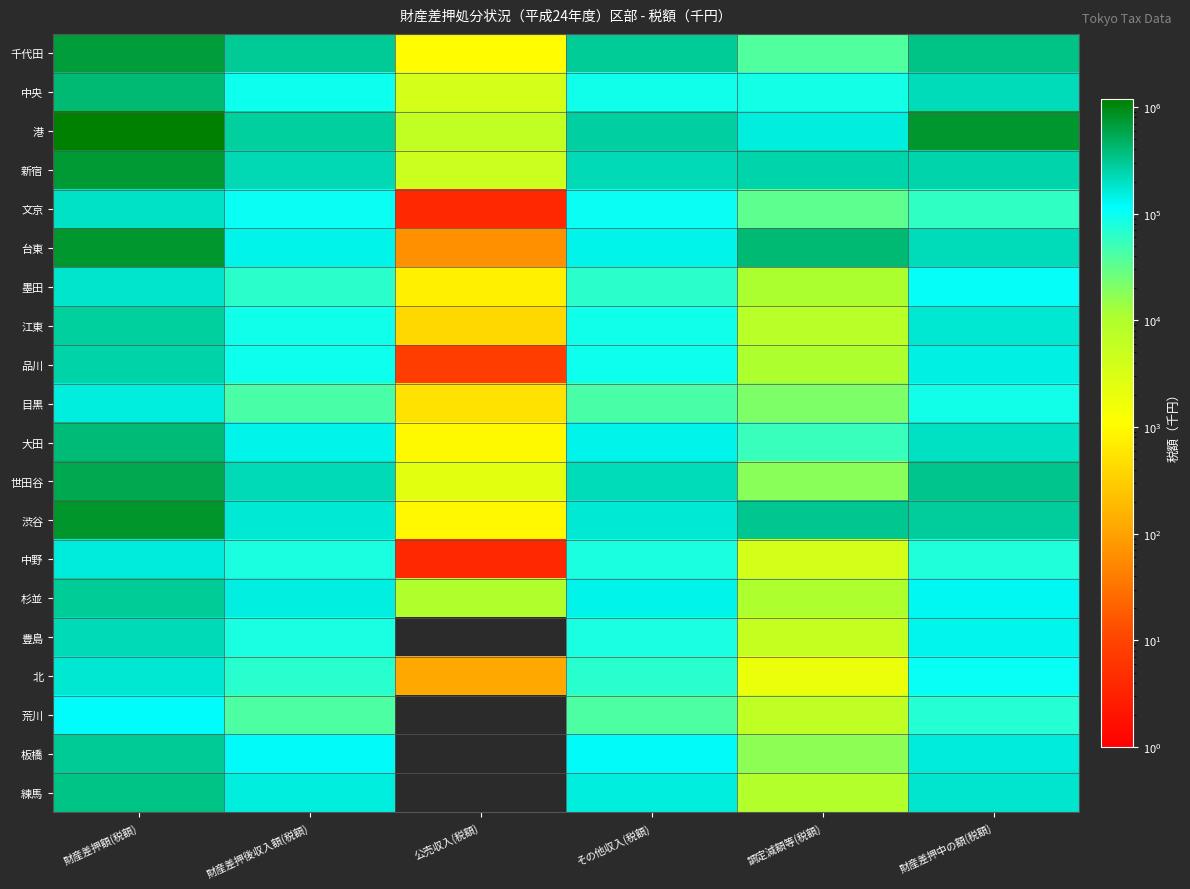

Rank the series at 財産差押後収入額(税額) from highest to lowest value.

千代田, 港, 新宿, 世田谷, 渋谷, 練馬, 杉並, 大田, 台東, 板橋, 文京, 中央, 品川, 江東, 豊島, 中野, 北, 墨田, 目黒, 荒川